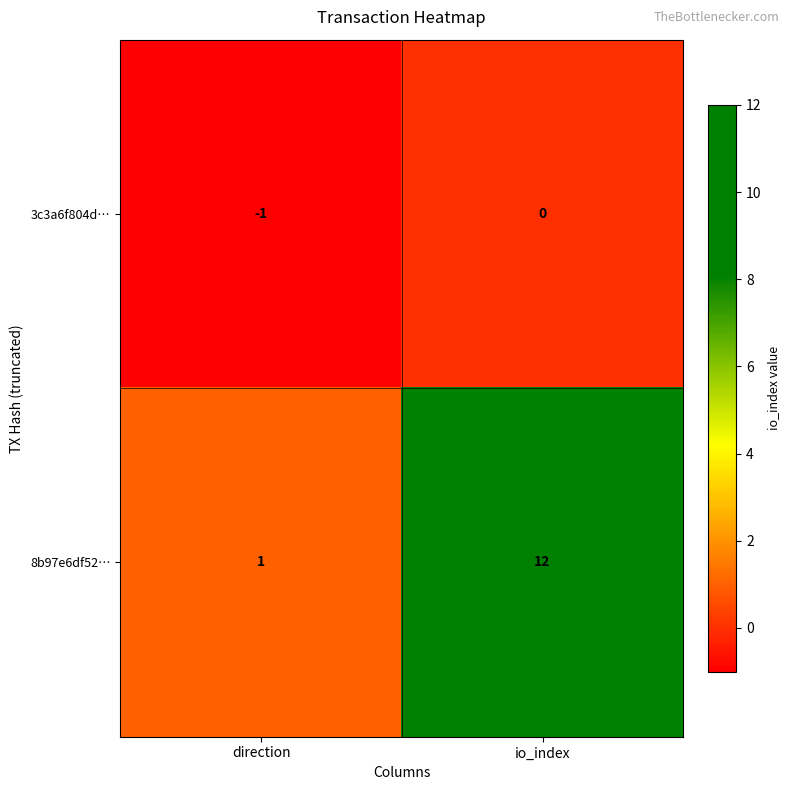

Where is 8b97e6df52… nearest to the value 6?

direction